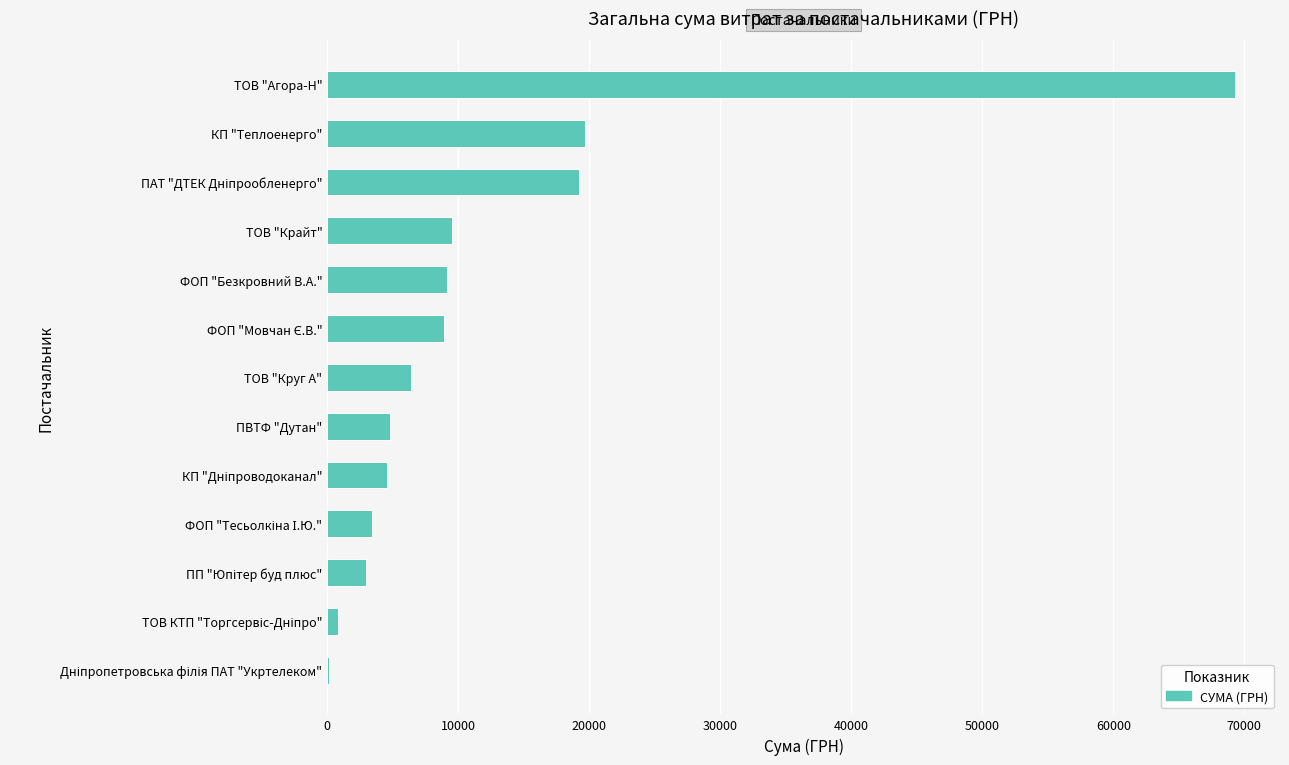

Which label corresponds to the largest value in the chart?

ТОВ "Агора-Н"